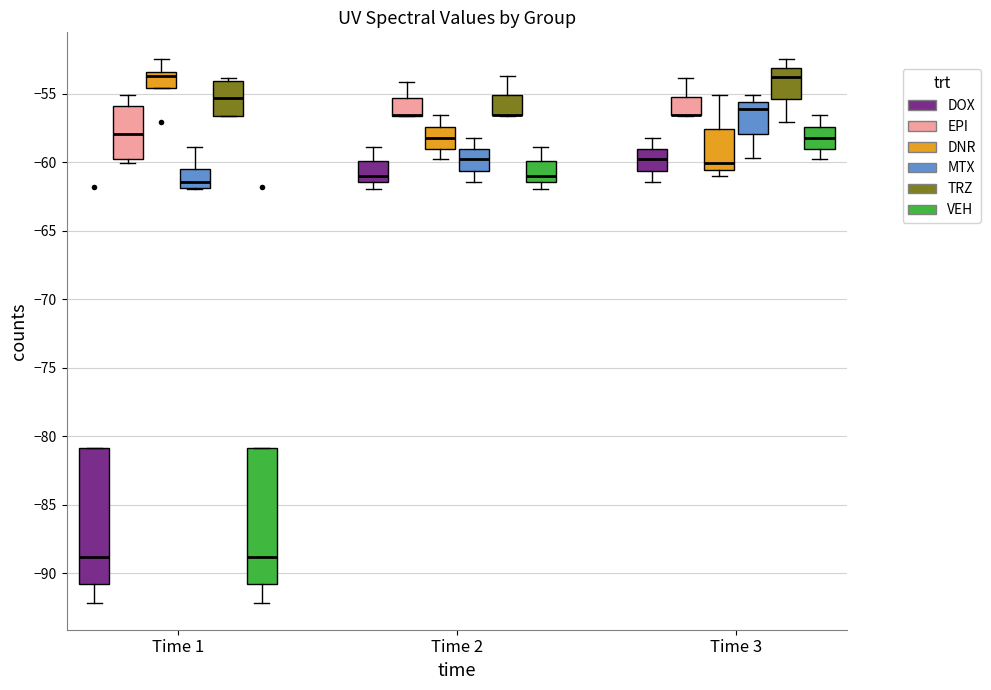

Reading left to right, read every box against the y-axis: the position of its median line, the range the box covers, and the ends of its whiskers. The values are not printed on the chart, so give them approximately, as read against the axis.

Time 1 (DOX): median -89.0, box -91.0 to -81.0, whiskers -92.0 to -81.0
Time 1 (EPI): median -58.0, box -60.0 to -56.0, whiskers -60.0 (just below the box's lower edge) to -55.0
Time 1 (DNR): median -53.5 (just below the box's upper edge), box -54.5 to -53.5, whiskers -54.5 to -52.5
Time 1 (MTX): median -61.5, box -62.0 to -60.5, whiskers -62.0 to -59.0
Time 1 (TRZ): median -55.5, box -56.5 to -54.0, whiskers -56.5 to -54.0 (just above the box's upper edge)
Time 1 (VEH): median -89.0, box -91.0 to -81.0, whiskers -92.0 to -81.0
Time 2 (DOX): median -61.0, box -61.5 to -60.0, whiskers -62.0 to -59.0
Time 2 (EPI): median -56.5 (drawn on the box's lower edge), box -56.5 to -55.5, whiskers -56.5 to -54.0
Time 2 (DNR): median -58.5, box -59.0 to -57.5, whiskers -60.0 to -56.5
Time 2 (MTX): median -60.0, box -60.5 to -59.0, whiskers -61.5 to -58.5
Time 2 (TRZ): median -56.5 (drawn on the box's lower edge), box -56.5 to -55.0, whiskers -56.5 to -53.5
Time 2 (VEH): median -61.0, box -61.5 to -60.0, whiskers -62.0 to -59.0
Time 3 (DOX): median -60.0, box -60.5 to -59.0, whiskers -61.5 to -58.5
Time 3 (EPI): median -56.5 (drawn on the box's lower edge), box -56.5 to -55.0, whiskers -56.5 to -54.0
Time 3 (DNR): median -60.0, box -60.5 to -57.5, whiskers -61.0 to -55.0
Time 3 (MTX): median -56.0, box -58.0 to -55.5, whiskers -59.5 to -55.0
Time 3 (TRZ): median -54.0, box -55.5 to -53.0, whiskers -57.0 to -52.5
Time 3 (VEH): median -58.5, box -59.0 to -57.5, whiskers -60.0 to -56.5